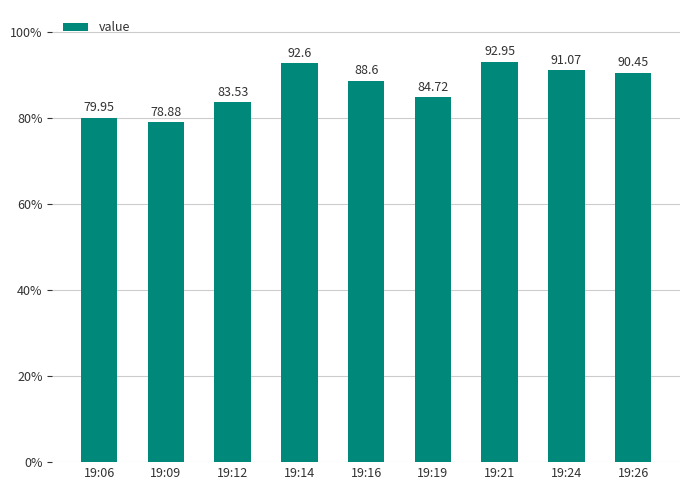

Rank the categories by value from lowest to highest.

19:09, 19:06, 19:12, 19:19, 19:16, 19:26, 19:24, 19:14, 19:21